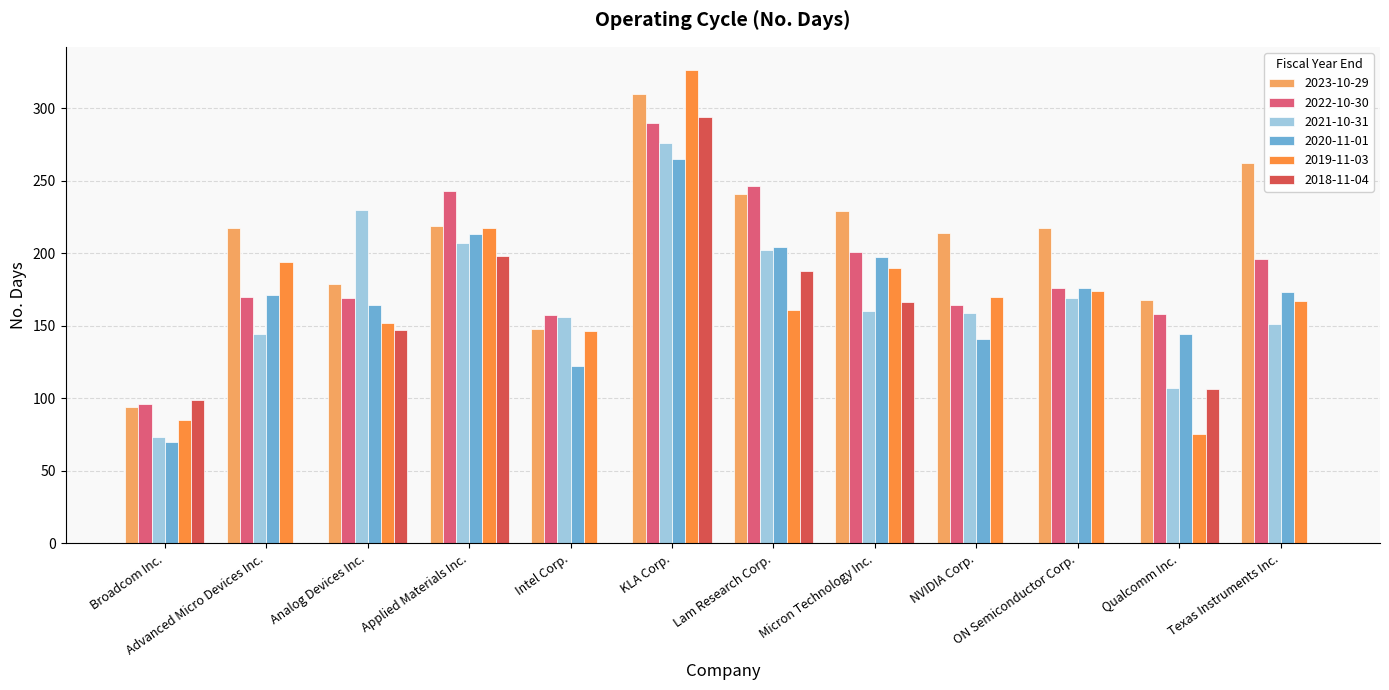

True or false: 2023-10-29 has a value of 214 at NVIDIA Corp..

True